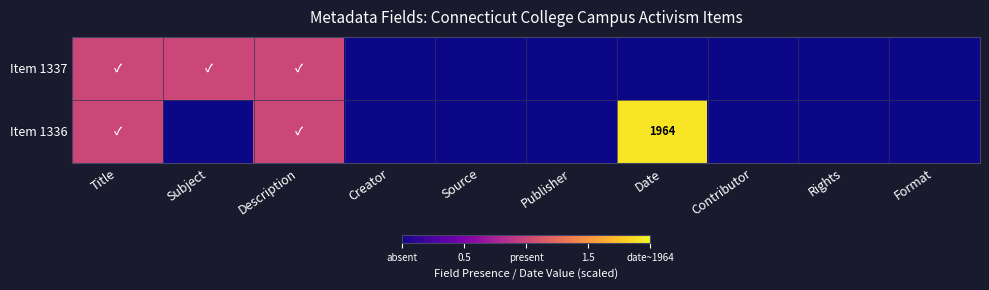

Which category has the highest value in the Item 1337 series?

Title